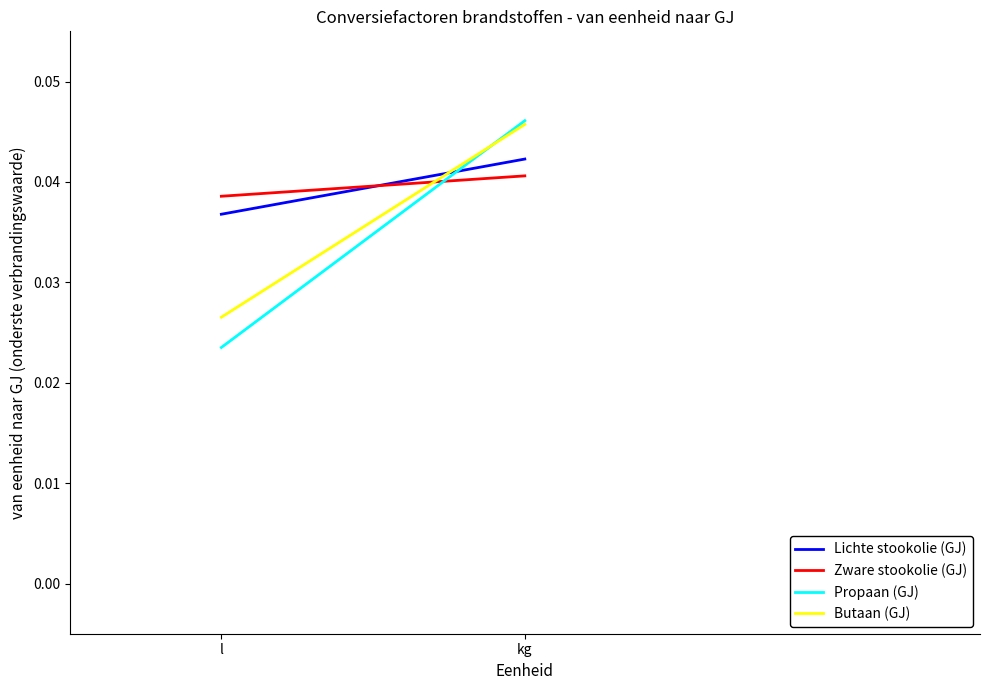

How many categories are shown in the chart?

2